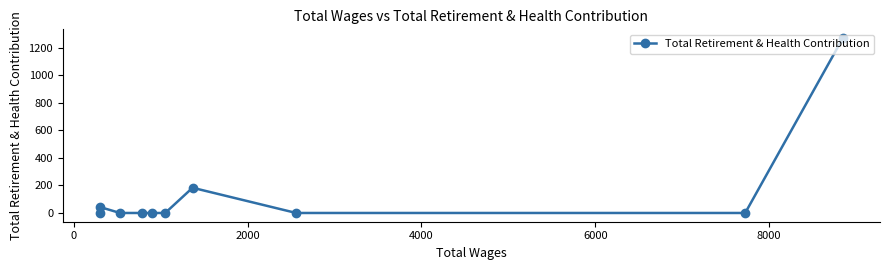

What is the greatest value displayed?

1269